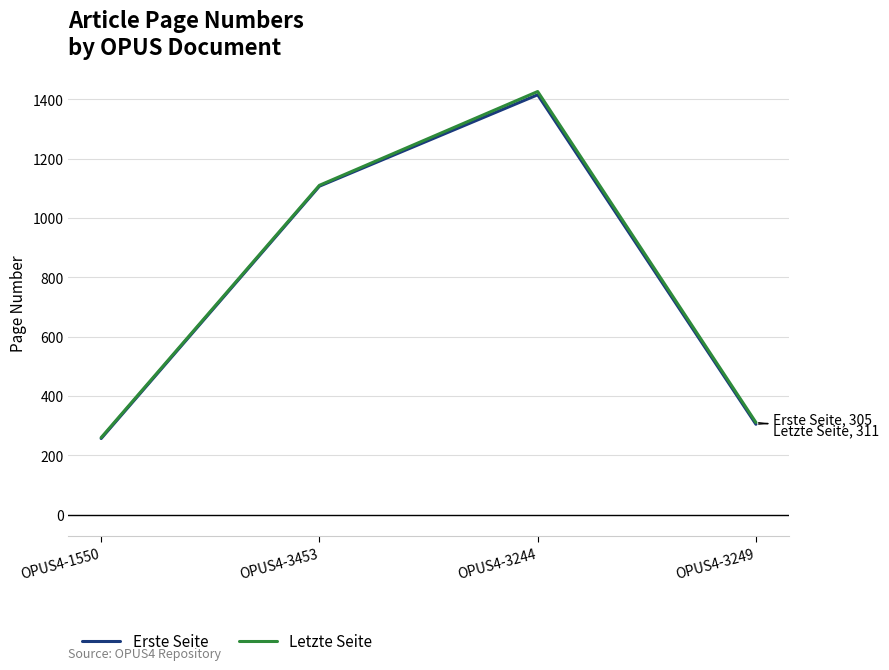

Is the value of Letzte Seite at OPUS4-3453 greater than the value of Erste Seite at OPUS4-3249?

Yes